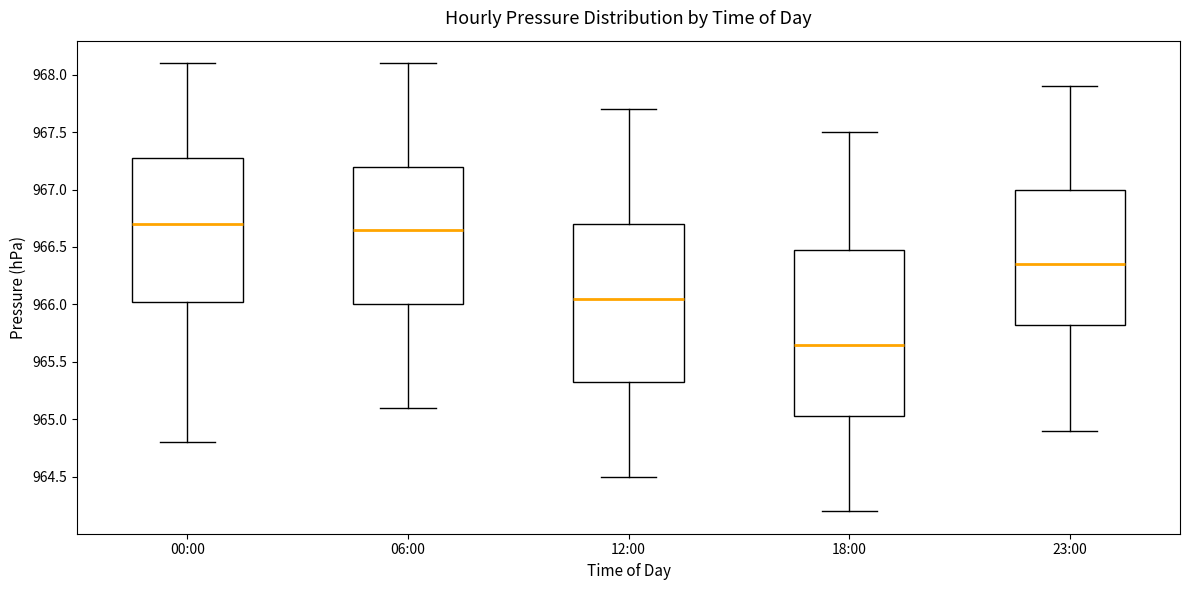

Reading left to right, read every box against the y-axis: the position of its median line, the range the box covers, and the ends of its whiskers. The values are not printed on the chart, so give them approximately, as read against the axis.

00:00: median 966.70, box 966.05 to 967.30, whiskers 964.80 to 968.10
06:00: median 966.65, box 966.00 to 967.20, whiskers 965.10 to 968.10
12:00: median 966.05, box 965.35 to 966.70, whiskers 964.50 to 967.70
18:00: median 965.65, box 965.05 to 966.50, whiskers 964.20 to 967.50
23:00: median 966.35, box 965.85 to 967.00, whiskers 964.90 to 967.90